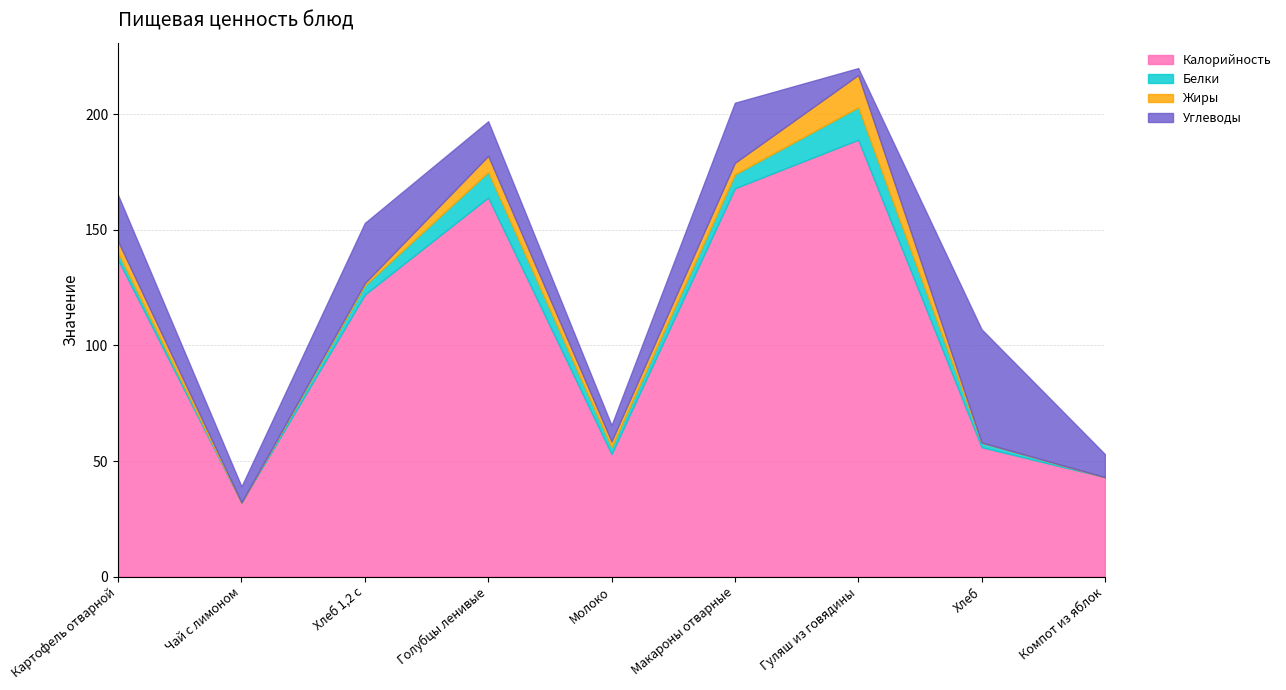

Where is the first local maximum for Углеводы?

Хлеб 1,2 с